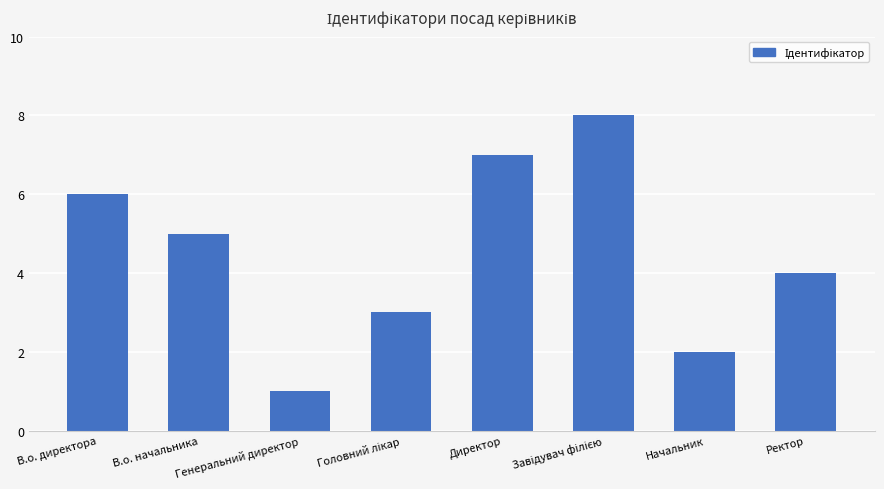

What is the greatest value displayed?

8